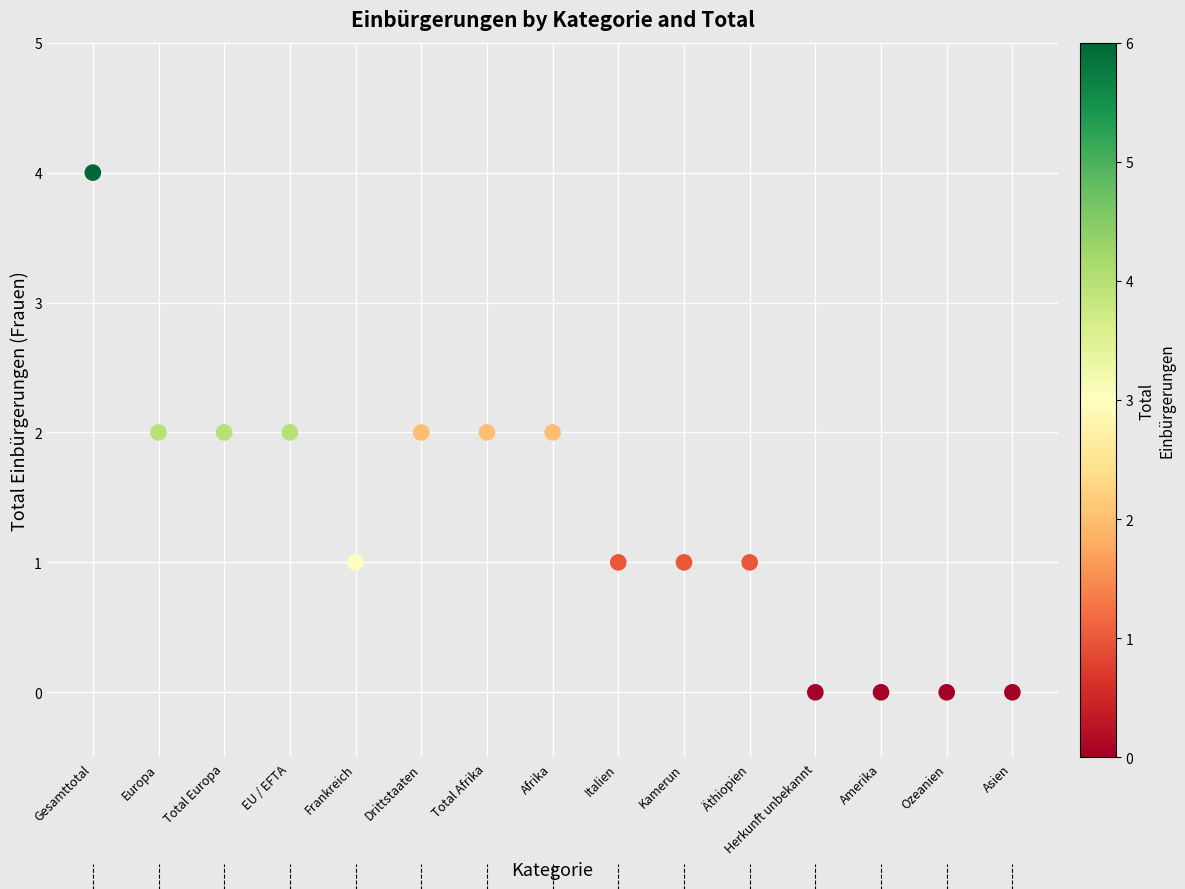

What is the range of Y values (max minus min)?

4